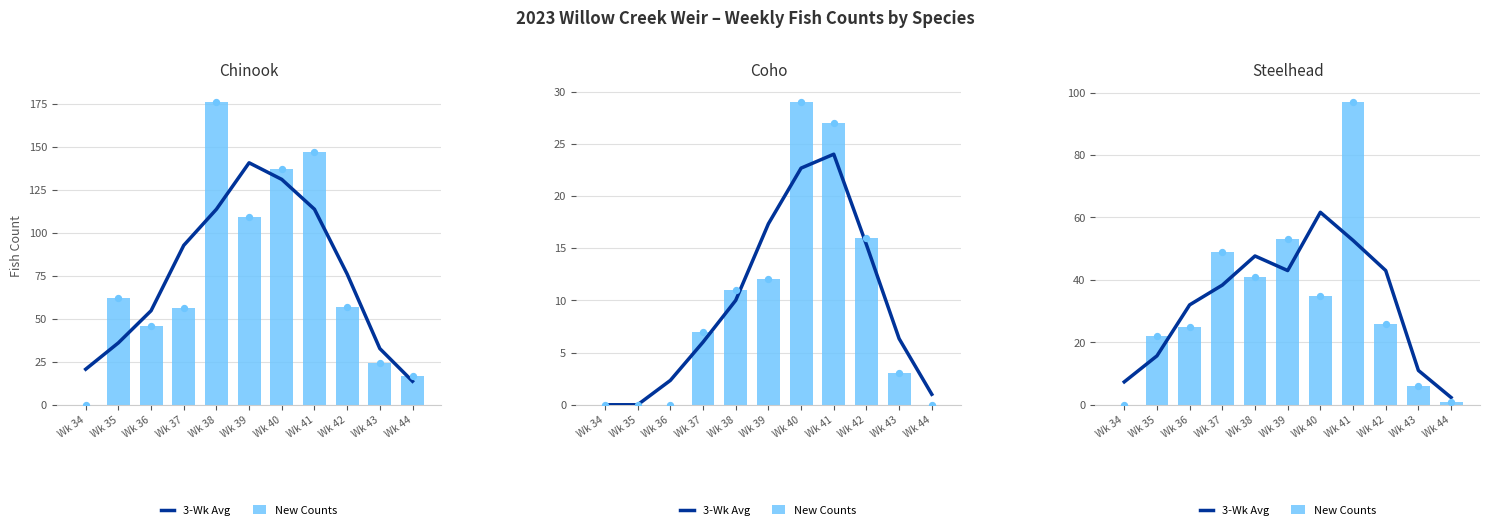

At which category is the sum across all series the highest?

Wk 41